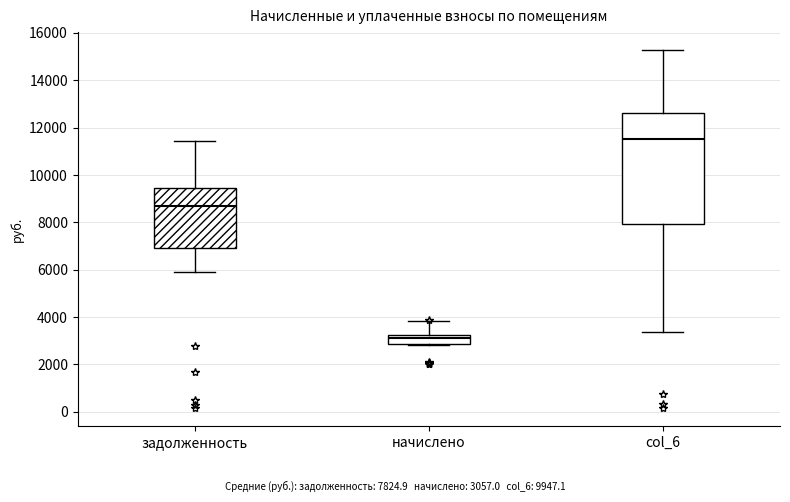

Reading left to right, transcribe this box plot: for each box, give where its median line is, the range the box spans, and where its two whiskers end, as read against the y-axis. The values are not printed on the chart, so give them approximately, as read against the axis.

задолженность: median 8600, box 6800 to 9400, whiskers 6000 to 11400
начислено: median 3200 (just below the box's upper edge), box 2800 to 3200, whiskers 2800 to 3800
col_6: median 11600, box 8000 to 12600, whiskers 3400 to 15200